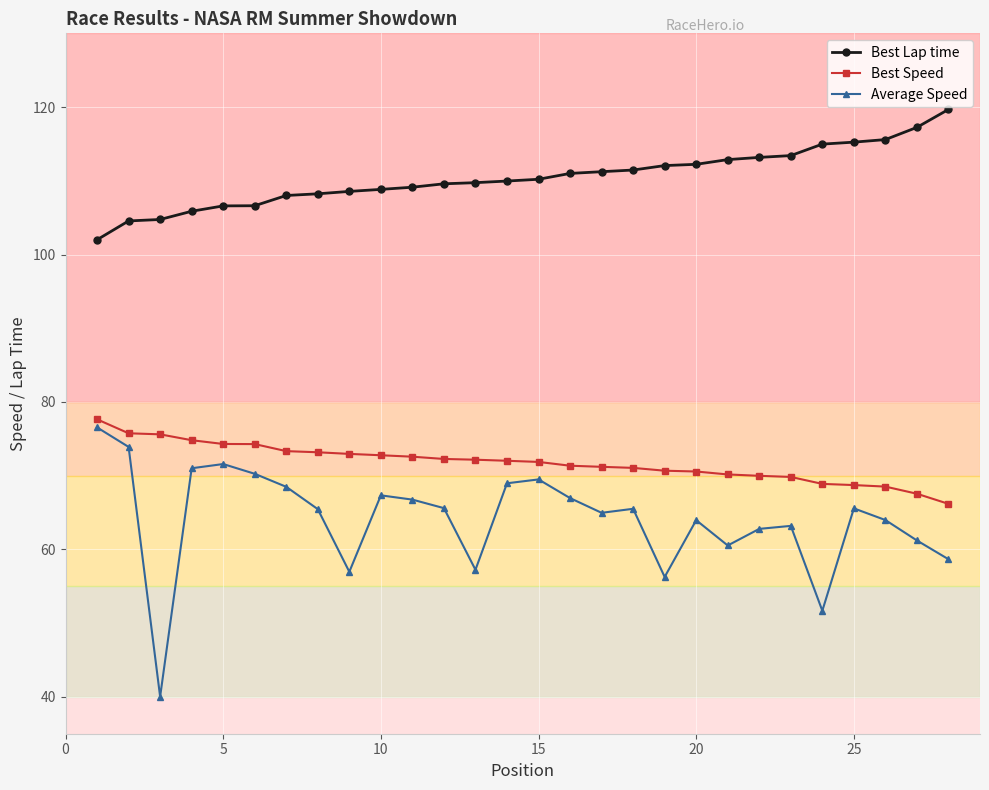

List the series in order of their overall mean, lowest first.

Average Speed, Best Speed, Best Lap time